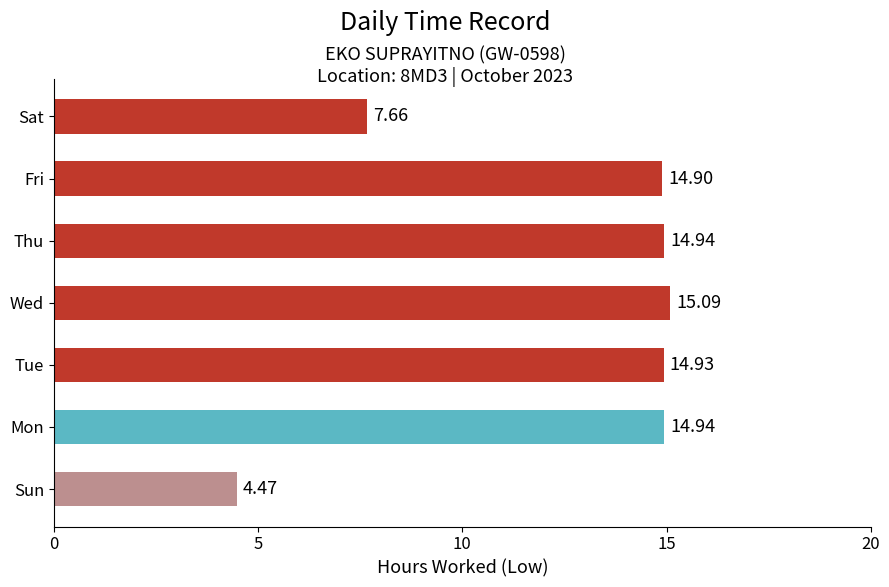

What is the difference between the maximum and second lowest values?

7.4